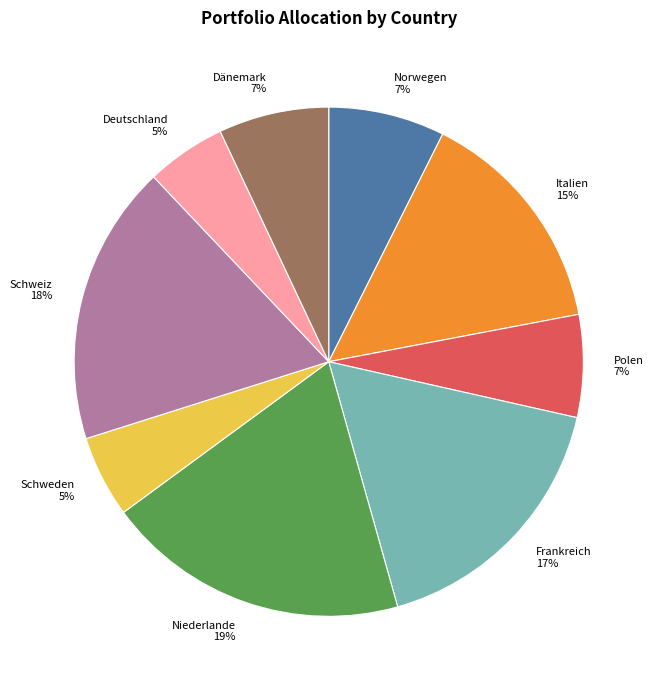

Which slice is the largest?

Niederlande